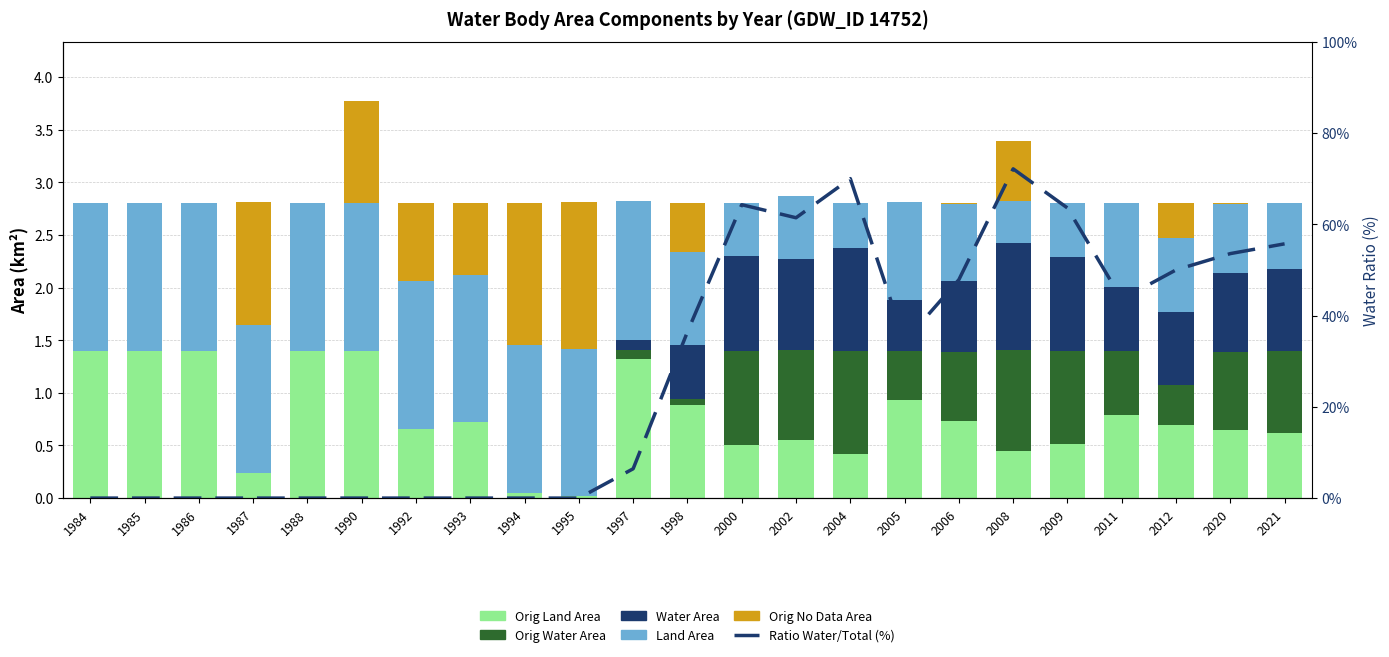

What is the difference between the maximum and second lowest values in the Orig Water Area series?

1.0